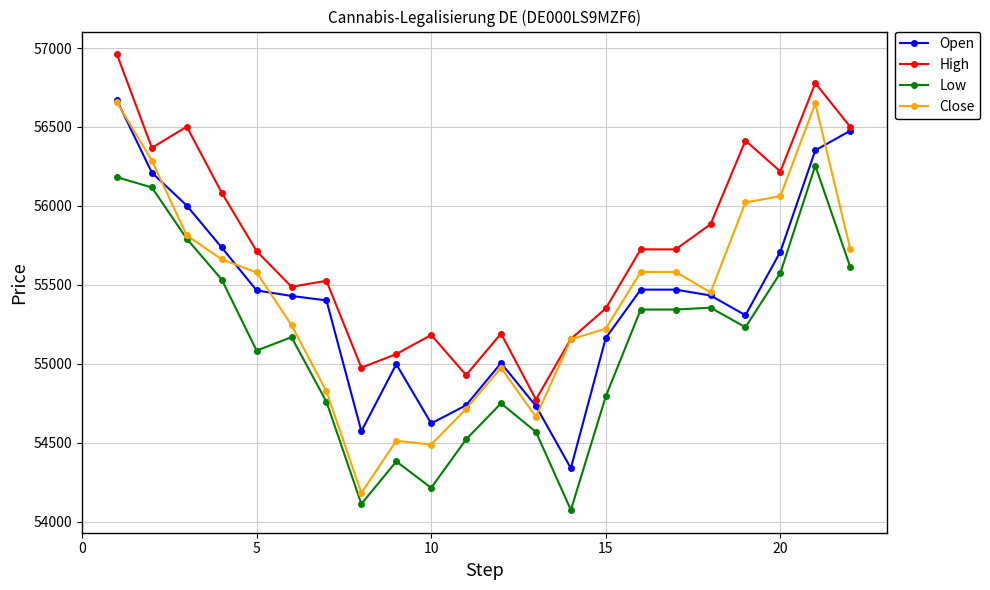

True or false: Open and Low intersect in this chart.

False